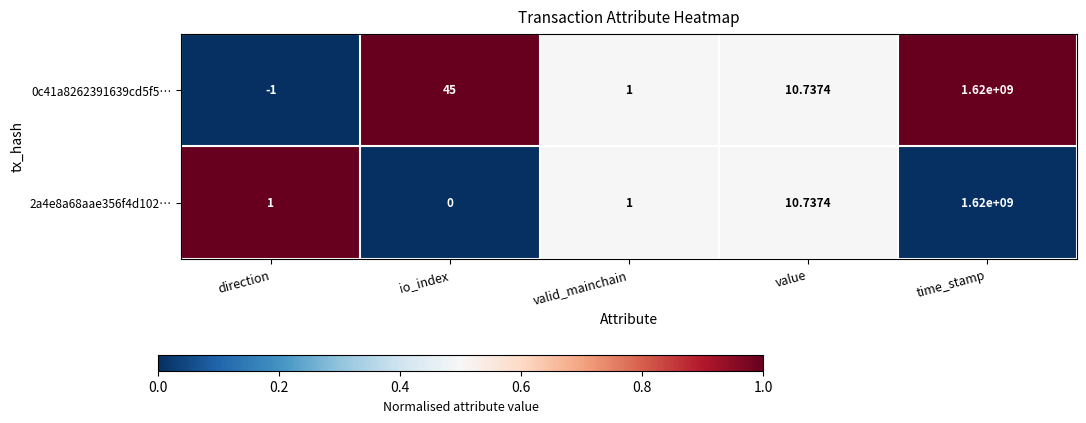

Which category has the lowest value in the 0c41a8262391639cd5f5… series?

direction